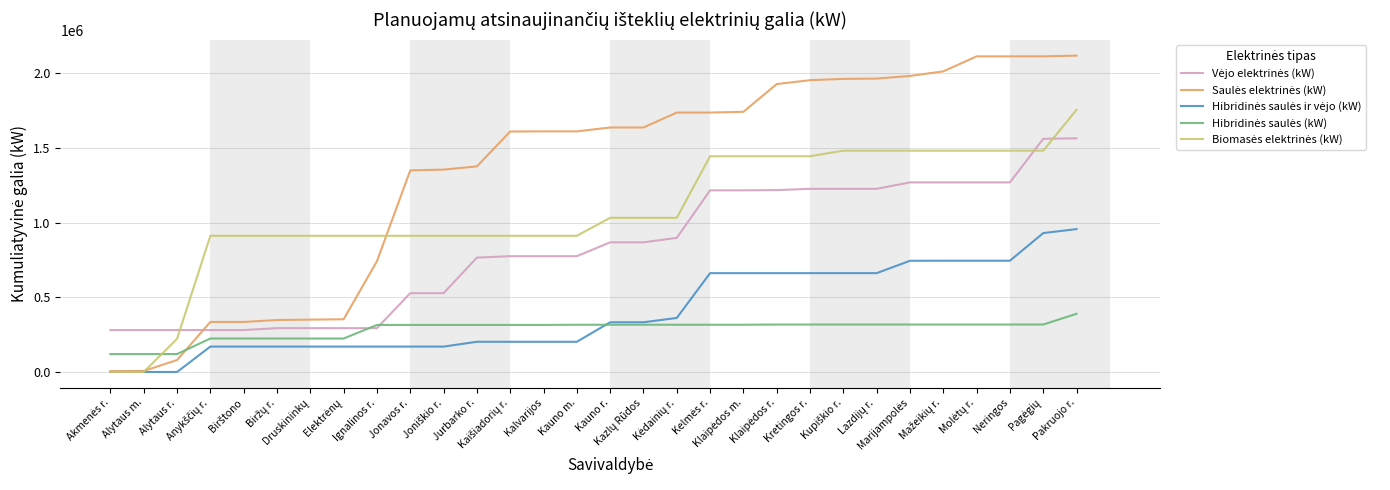

What is the greatest value displayed?

2118700.6